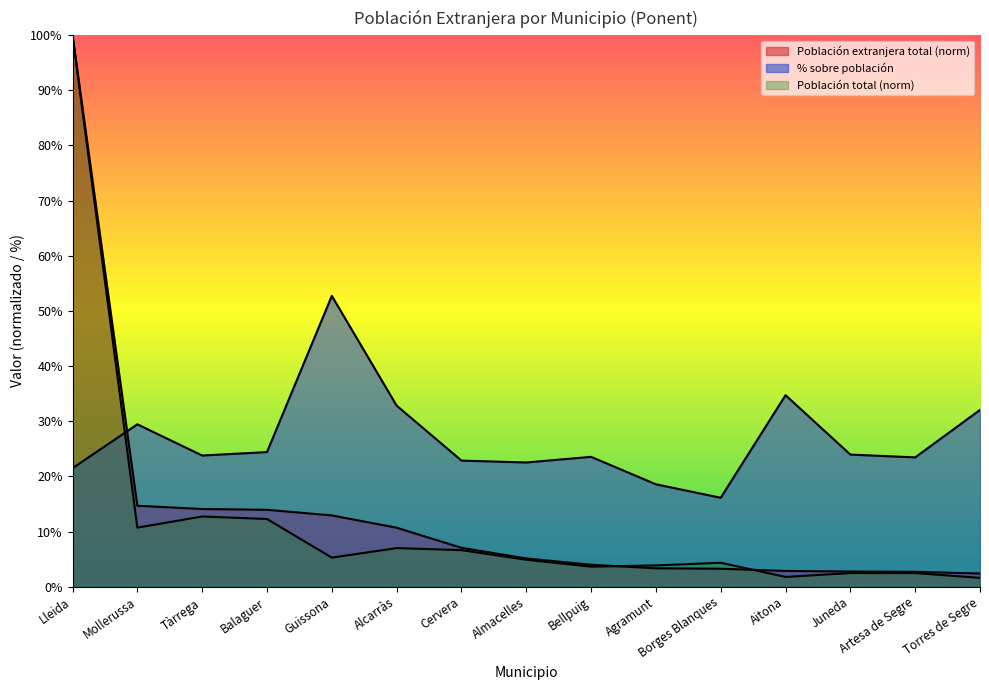

The value of Población total at Aitona is 2.6. True or false?

False